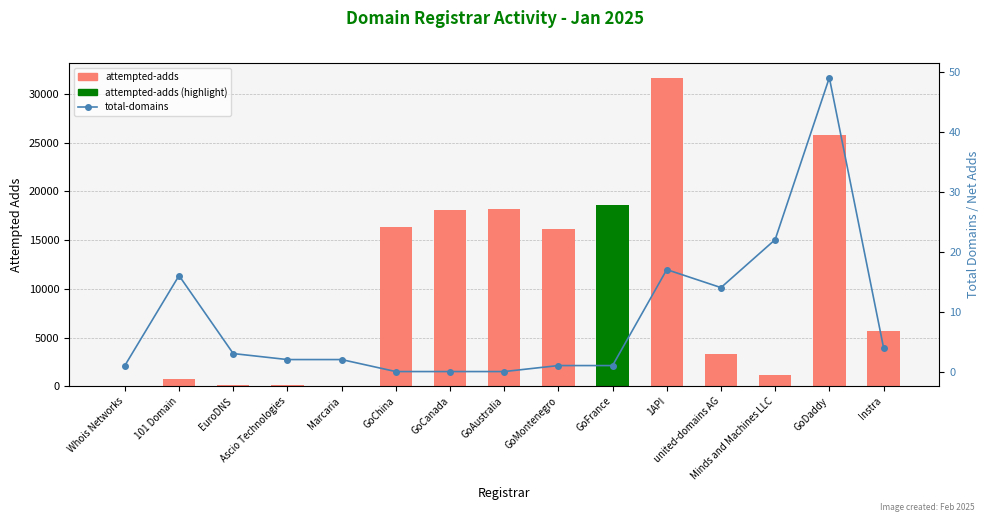

Where does the total-domains series first go above 2?

101 Domain